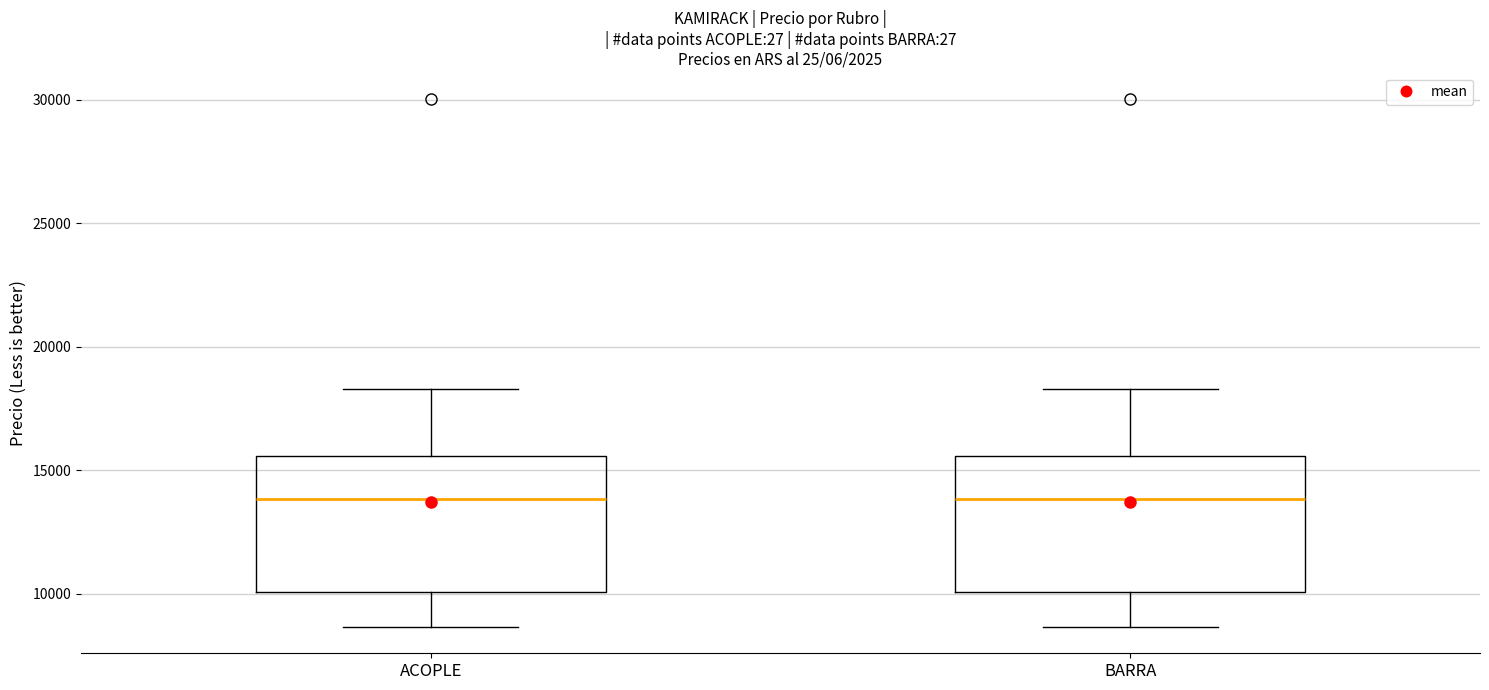

Reading left to right, transcribe this box plot: for each box, give where its median line is, the range the box spans, and where its two whiskers end, as read against the y-axis. The values are not printed on the chart, so give them approximately, as read against the axis.

ACOPLE: median 14000, box 10000 to 15500, whiskers 8500 to 18500
BARRA: median 14000, box 10000 to 15500, whiskers 8500 to 18500